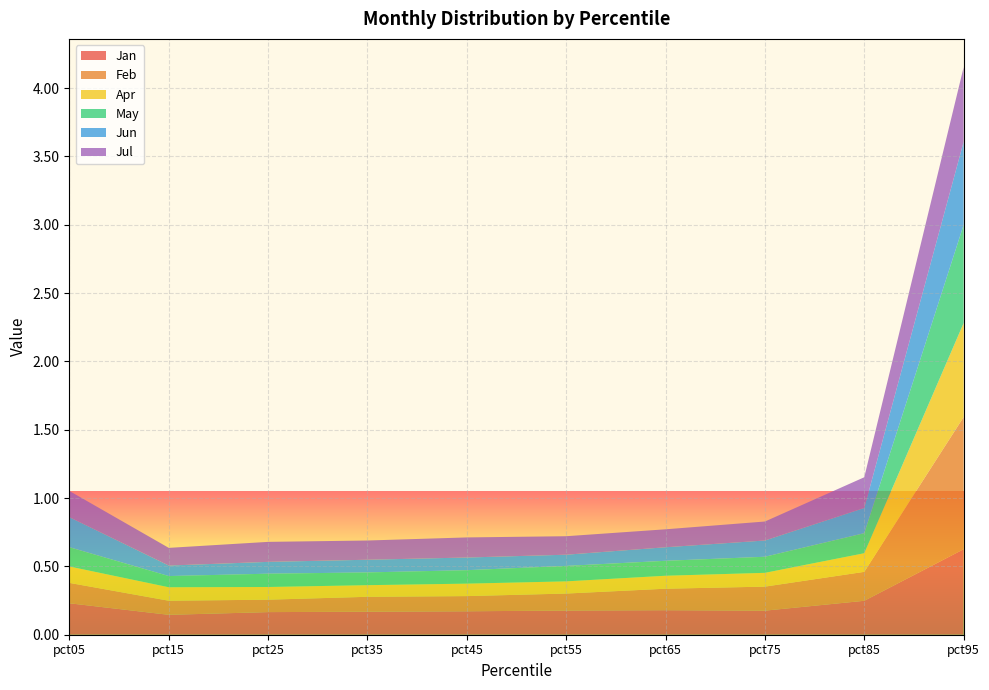

Reading left to right, transcribe all the data shown in this chart.

Jan: pct05=0.2	pct15=0.1	pct25=0.2	pct35=0.2	pct45=0.2	pct55=0.2	pct65=0.2	pct75=0.2	pct85=0.2	pct95=0.6
Feb: pct05=0.1	pct15=0.1	pct25=0.1	pct35=0.1	pct45=0.1	pct55=0.1	pct65=0.2	pct75=0.2	pct85=0.2	pct95=1.0
Apr: pct05=0.1	pct15=0.1	pct25=0.1	pct35=0.1	pct45=0.1	pct55=0.1	pct65=0.1	pct75=0.1	pct85=0.1	pct95=0.7
May: pct05=0.1	pct15=0.1	pct25=0.1	pct35=0.1	pct45=0.1	pct55=0.1	pct65=0.1	pct75=0.1	pct85=0.1	pct95=0.7
Jun: pct05=0.2	pct15=0.1	pct25=0.1	pct35=0.1	pct45=0.1	pct55=0.1	pct65=0.1	pct75=0.1	pct85=0.2	pct95=0.6
Jul: pct05=0.2	pct15=0.1	pct25=0.1	pct35=0.1	pct45=0.1	pct55=0.1	pct65=0.1	pct75=0.1	pct85=0.2	pct95=0.5